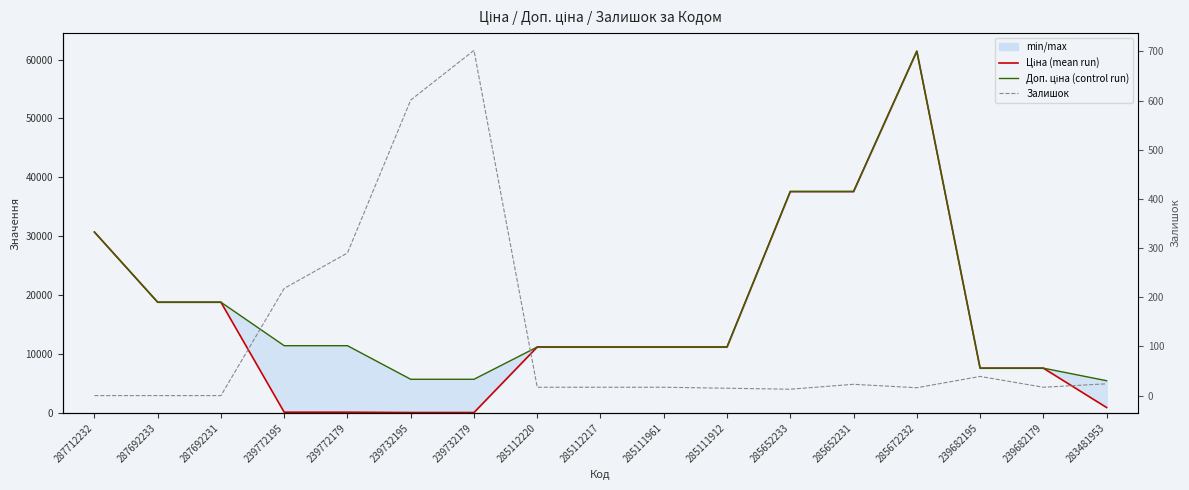

At which category is the sum across all series the highest?

285672232